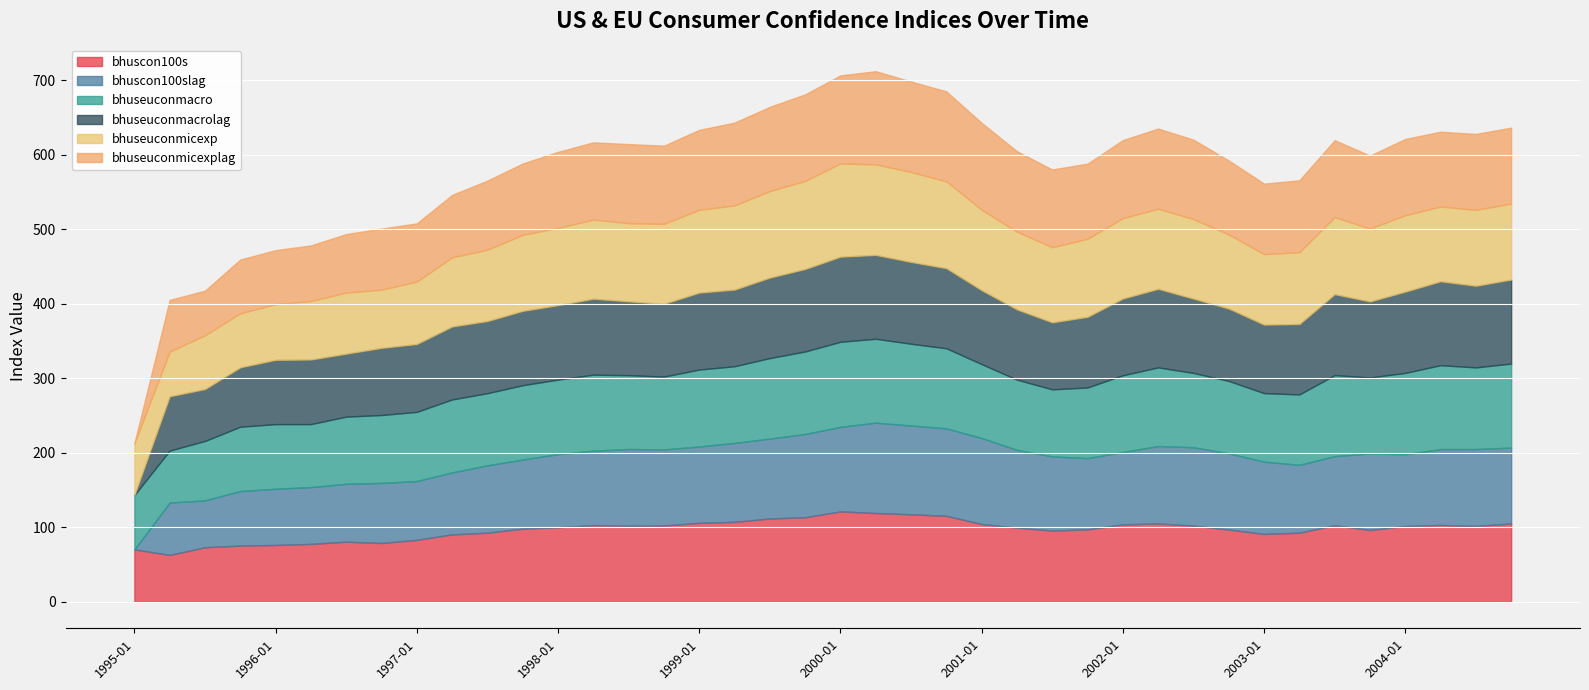

What value does the bhuscon100slag series have at 1996-04-01?

76.2